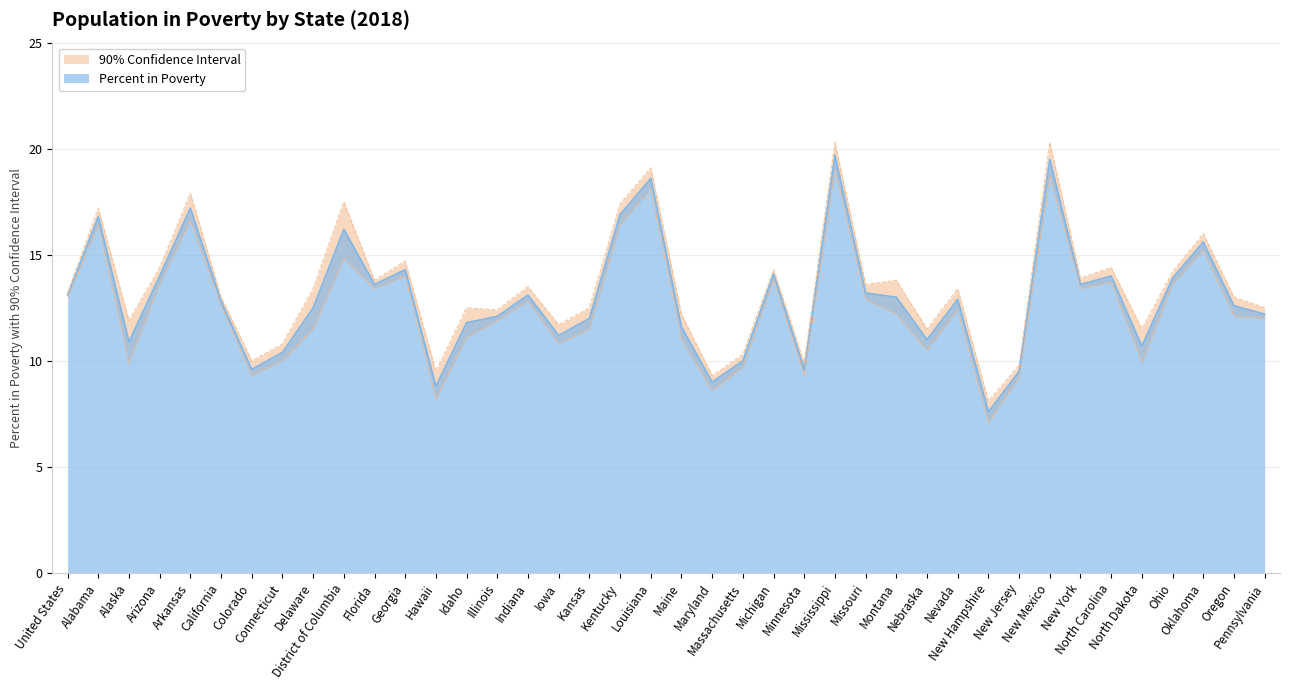

At which category is the sum across all series the highest?

Mississippi